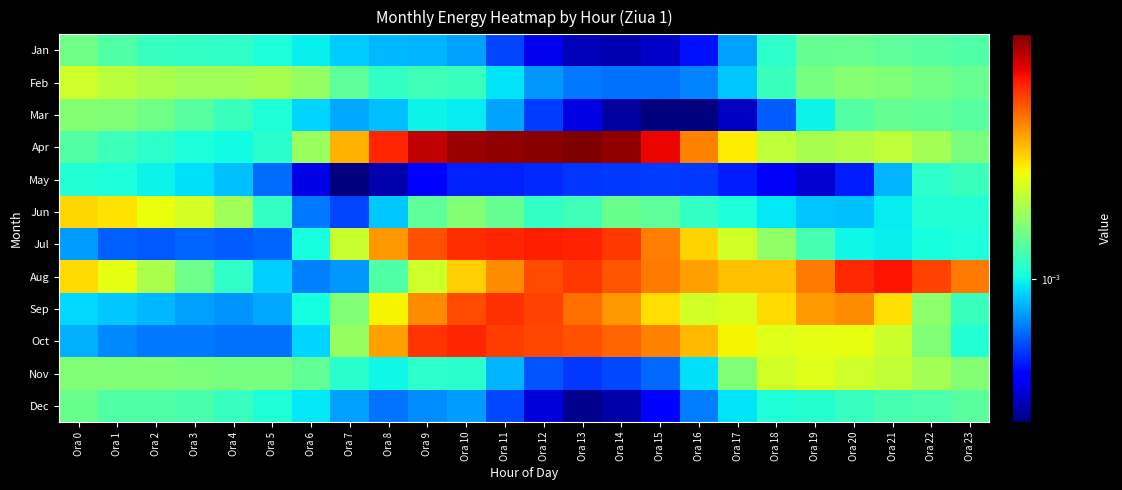

Reading right to left, transcribe all the data shown in this chart.

Jan: Ora 23=0.0	Ora 22=0.0	Ora 21=0.0	Ora 20=0.0	Ora 19=0.0	Ora 18=0.0	Ora 17=0.0	Ora 16=0.0	Ora 15=0.0	Ora 14=0.0	Ora 13=0.0	Ora 12=0.0	Ora 11=0.0	Ora 10=0.0	Ora 9=0.0	Ora 8=0.0	Ora 7=0.0	Ora 6=0.0	Ora 5=0.0	Ora 4=0.0	Ora 3=0.0	Ora 2=0.0	Ora 1=0.0	Ora 0=0.0
Feb: Ora 23=0.0	Ora 22=0.0	Ora 21=0.0	Ora 20=0.0	Ora 19=0.0	Ora 18=0.0	Ora 17=0.0	Ora 16=0.0	Ora 15=0.0	Ora 14=0.0	Ora 13=0.0	Ora 12=0.0	Ora 11=0.0	Ora 10=0.0	Ora 9=0.0	Ora 8=0.0	Ora 7=0.0	Ora 6=0.0	Ora 5=0.0	Ora 4=0.0	Ora 3=0.0	Ora 2=0.0	Ora 1=0.0	Ora 0=0.0
Mar: Ora 23=0.0	Ora 22=0.0	Ora 21=0.0	Ora 20=0.0	Ora 19=0.0	Ora 18=0.0	Ora 17=0.0	Ora 16=0.0	Ora 15=0.0	Ora 14=0.0	Ora 13=0.0	Ora 12=0.0	Ora 11=0.0	Ora 10=0.0	Ora 9=0.0	Ora 8=0.0	Ora 7=0.0	Ora 6=0.0	Ora 5=0.0	Ora 4=0.0	Ora 3=0.0	Ora 2=0.0	Ora 1=0.0	Ora 0=0.0
Apr: Ora 23=0.0	Ora 22=0.0	Ora 21=0.0	Ora 20=0.0	Ora 19=0.0	Ora 18=0.0	Ora 17=0.0	Ora 16=0.0	Ora 15=0.0	Ora 14=0.0	Ora 13=0.0	Ora 12=0.0	Ora 11=0.0	Ora 10=0.0	Ora 9=0.0	Ora 8=0.0	Ora 7=0.0	Ora 6=0.0	Ora 5=0.0	Ora 4=0.0	Ora 3=0.0	Ora 2=0.0	Ora 1=0.0	Ora 0=0.0
May: Ora 23=0.0	Ora 22=0.0	Ora 21=0.0	Ora 20=0.0	Ora 19=0.0	Ora 18=0.0	Ora 17=0.0	Ora 16=0.0	Ora 15=0.0	Ora 14=0.0	Ora 13=0.0	Ora 12=0.0	Ora 11=0.0	Ora 10=0.0	Ora 9=0.0	Ora 8=0.0	Ora 7=0.0	Ora 6=0.0	Ora 5=0.0	Ora 4=0.0	Ora 3=0.0	Ora 2=0.0	Ora 1=0.0	Ora 0=0.0
Jun: Ora 23=0.0	Ora 22=0.0	Ora 21=0.0	Ora 20=0.0	Ora 19=0.0	Ora 18=0.0	Ora 17=0.0	Ora 16=0.0	Ora 15=0.0	Ora 14=0.0	Ora 13=0.0	Ora 12=0.0	Ora 11=0.0	Ora 10=0.0	Ora 9=0.0	Ora 8=0.0	Ora 7=0.0	Ora 6=0.0	Ora 5=0.0	Ora 4=0.0	Ora 3=0.0	Ora 2=0.0	Ora 1=0.0	Ora 0=0.0
Jul: Ora 23=0.0	Ora 22=0.0	Ora 21=0.0	Ora 20=0.0	Ora 19=0.0	Ora 18=0.0	Ora 17=0.0	Ora 16=0.0	Ora 15=0.0	Ora 14=0.0	Ora 13=0.0	Ora 12=0.0	Ora 11=0.0	Ora 10=0.0	Ora 9=0.0	Ora 8=0.0	Ora 7=0.0	Ora 6=0.0	Ora 5=0.0	Ora 4=0.0	Ora 3=0.0	Ora 2=0.0	Ora 1=0.0	Ora 0=0.0
Aug: Ora 23=0.0	Ora 22=0.0	Ora 21=0.0	Ora 20=0.0	Ora 19=0.0	Ora 18=0.0	Ora 17=0.0	Ora 16=0.0	Ora 15=0.0	Ora 14=0.0	Ora 13=0.0	Ora 12=0.0	Ora 11=0.0	Ora 10=0.0	Ora 9=0.0	Ora 8=0.0	Ora 7=0.0	Ora 6=0.0	Ora 5=0.0	Ora 4=0.0	Ora 3=0.0	Ora 2=0.0	Ora 1=0.0	Ora 0=0.0
Sep: Ora 23=0.0	Ora 22=0.0	Ora 21=0.0	Ora 20=0.0	Ora 19=0.0	Ora 18=0.0	Ora 17=0.0	Ora 16=0.0	Ora 15=0.0	Ora 14=0.0	Ora 13=0.0	Ora 12=0.0	Ora 11=0.0	Ora 10=0.0	Ora 9=0.0	Ora 8=0.0	Ora 7=0.0	Ora 6=0.0	Ora 5=0.0	Ora 4=0.0	Ora 3=0.0	Ora 2=0.0	Ora 1=0.0	Ora 0=0.0
Oct: Ora 23=0.0	Ora 22=0.0	Ora 21=0.0	Ora 20=0.0	Ora 19=0.0	Ora 18=0.0	Ora 17=0.0	Ora 16=0.0	Ora 15=0.0	Ora 14=0.0	Ora 13=0.0	Ora 12=0.0	Ora 11=0.0	Ora 10=0.0	Ora 9=0.0	Ora 8=0.0	Ora 7=0.0	Ora 6=0.0	Ora 5=0.0	Ora 4=0.0	Ora 3=0.0	Ora 2=0.0	Ora 1=0.0	Ora 0=0.0
Nov: Ora 23=0.0	Ora 22=0.0	Ora 21=0.0	Ora 20=0.0	Ora 19=0.0	Ora 18=0.0	Ora 17=0.0	Ora 16=0.0	Ora 15=0.0	Ora 14=0.0	Ora 13=0.0	Ora 12=0.0	Ora 11=0.0	Ora 10=0.0	Ora 9=0.0	Ora 8=0.0	Ora 7=0.0	Ora 6=0.0	Ora 5=0.0	Ora 4=0.0	Ora 3=0.0	Ora 2=0.0	Ora 1=0.0	Ora 0=0.0
Dec: Ora 23=0.0	Ora 22=0.0	Ora 21=0.0	Ora 20=0.0	Ora 19=0.0	Ora 18=0.0	Ora 17=0.0	Ora 16=0.0	Ora 15=0.0	Ora 14=0.0	Ora 13=0.0	Ora 12=0.0	Ora 11=0.0	Ora 10=0.0	Ora 9=0.0	Ora 8=0.0	Ora 7=0.0	Ora 6=0.0	Ora 5=0.0	Ora 4=0.0	Ora 3=0.0	Ora 2=0.0	Ora 1=0.0	Ora 0=0.0